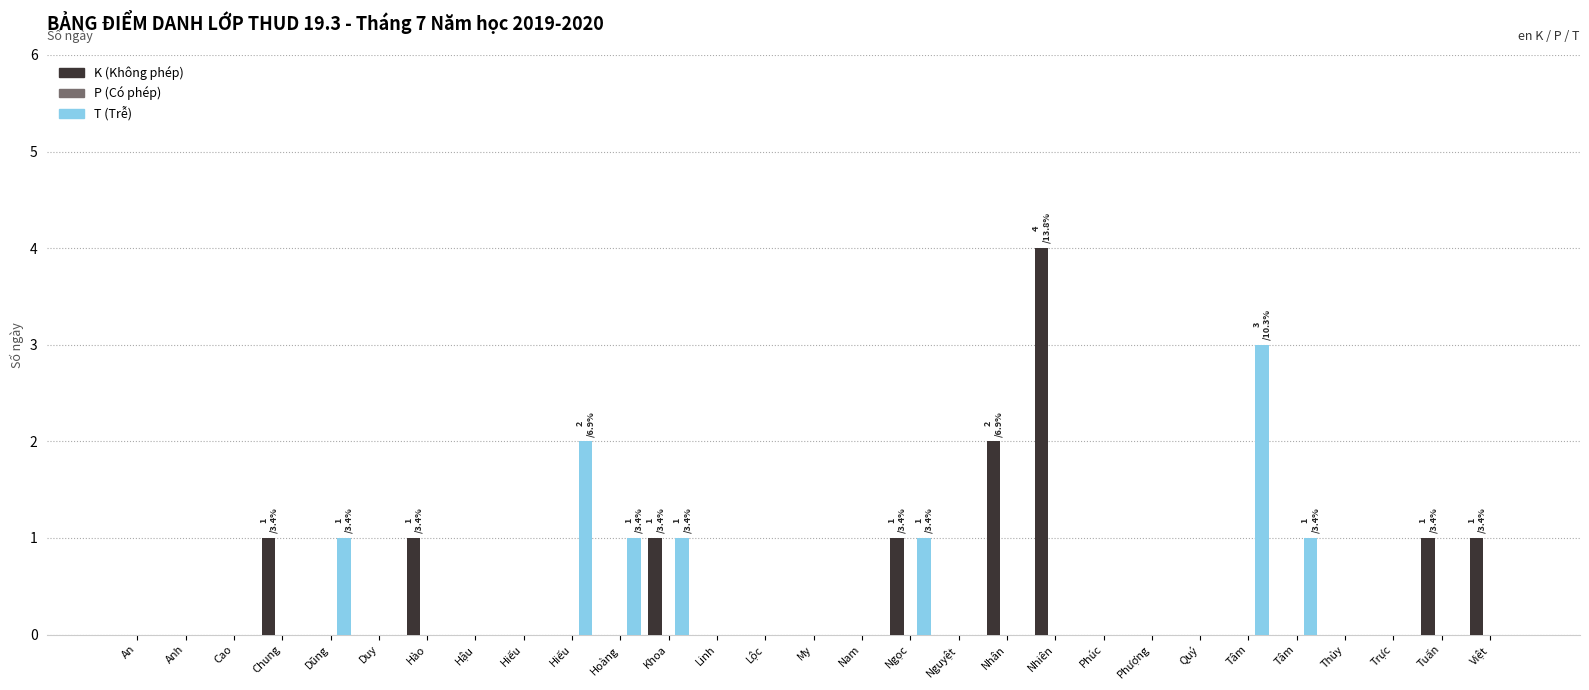

The value of T (Trễ) at Hào is 0. True or false?

True